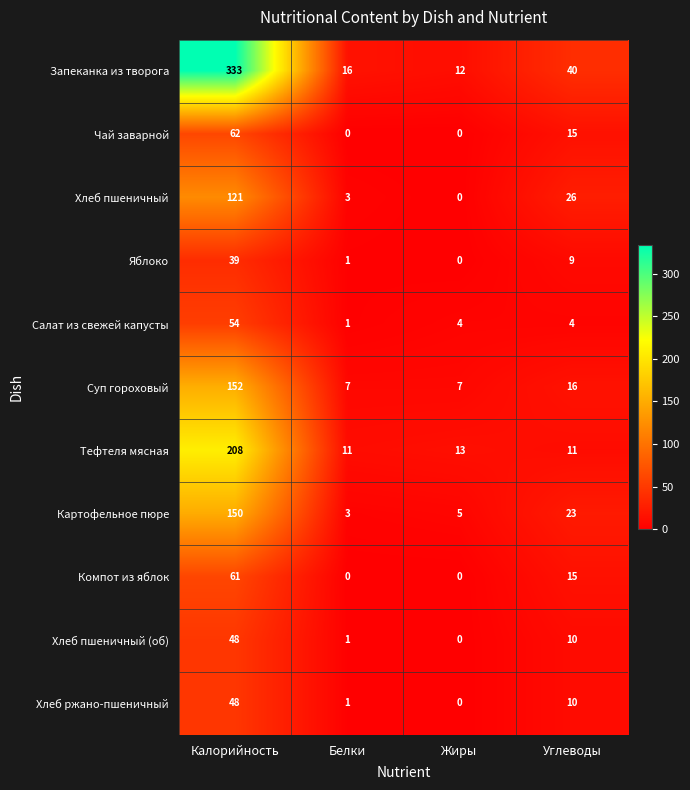

What is the highest value of the Тефтеля мясная series?

208